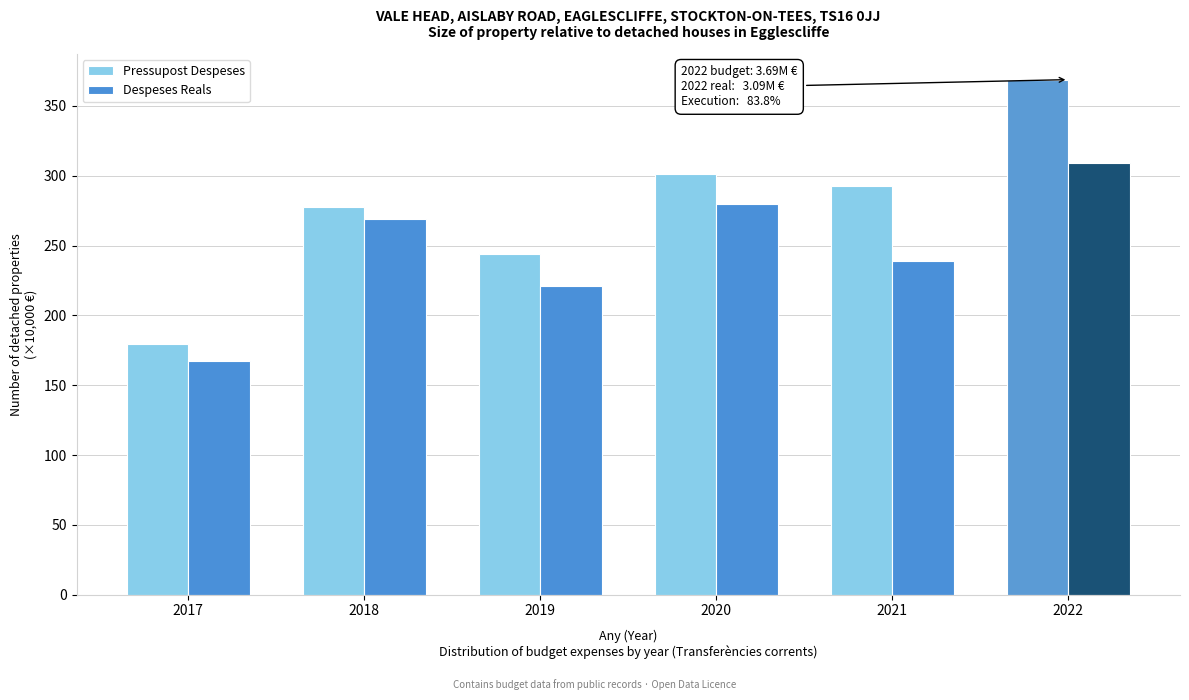

Reading right to left, list all the values displayed in this chart.

Pressupost Despeses: 368.8	292.6	300.9	244.1	277.9	179.7
Despeses Reals: 308.9	238.7	279.9	221.1	269.1	167.4